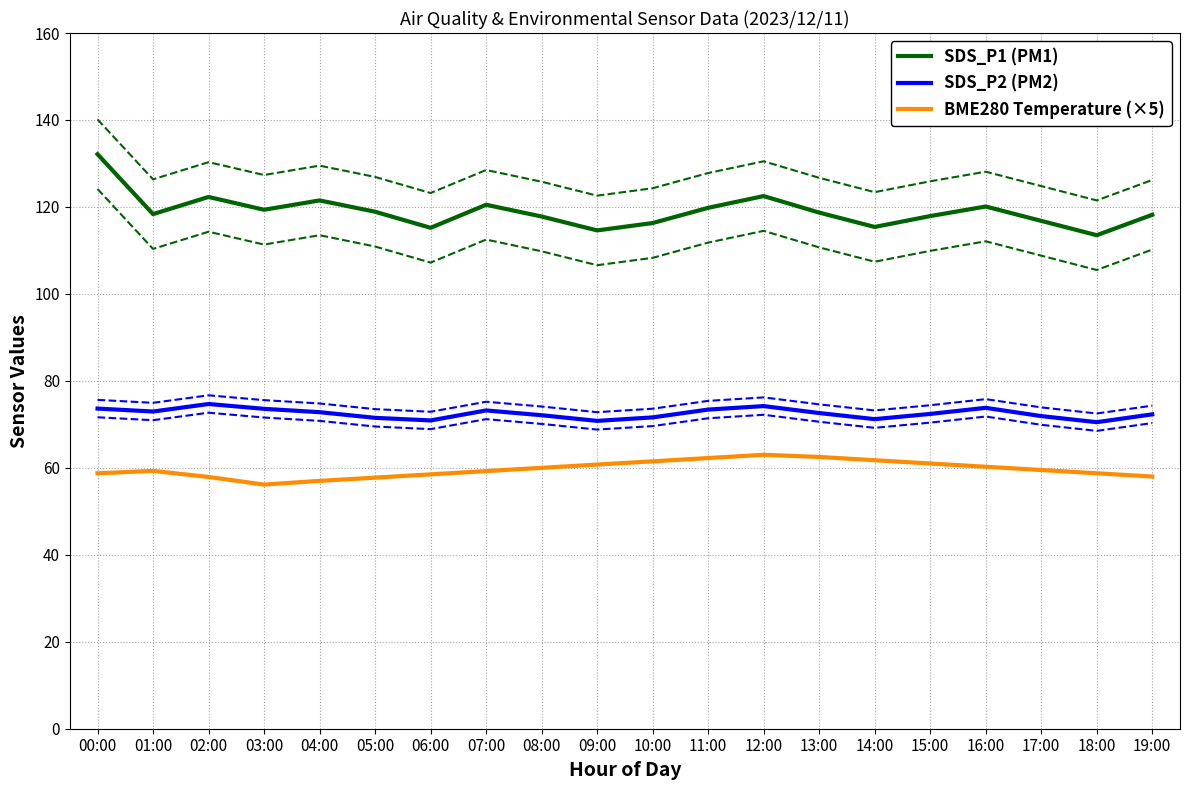

What is the sum of the SDS_P2 (PM2) values at 00:00 and 12:00?

147.8